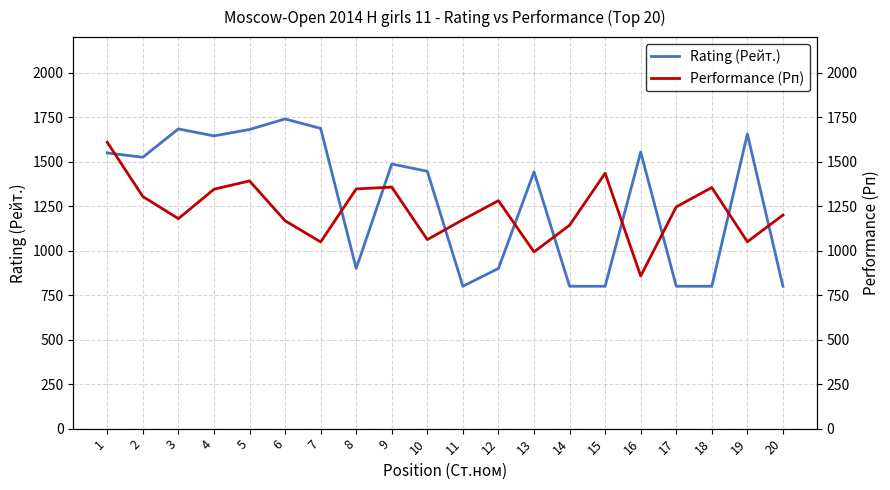

Rank the series by their maximum value, from highest to lowest.

Rating (Рейт.), Performance (Рп)